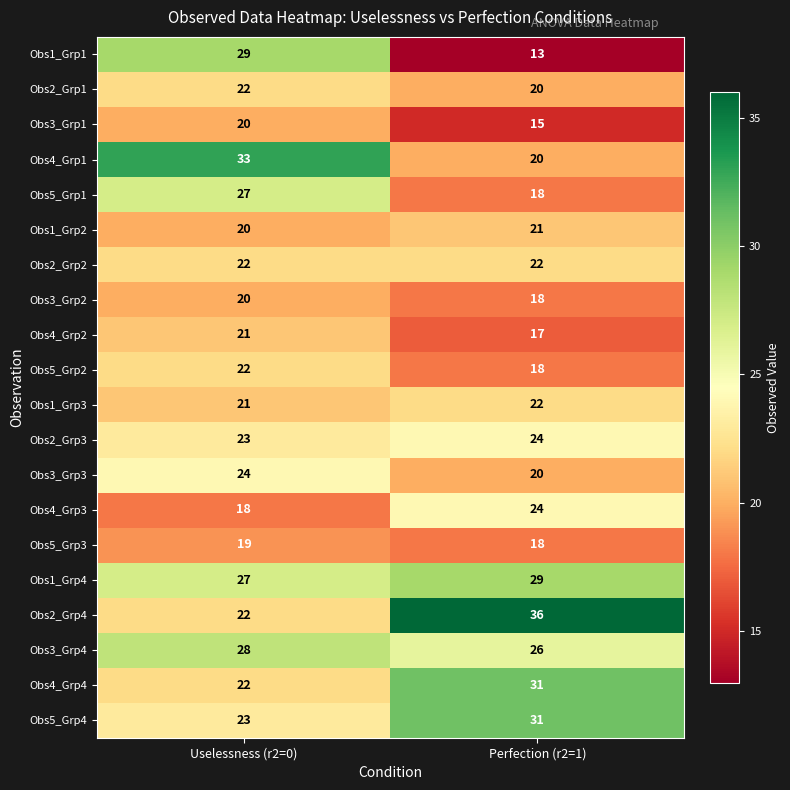

What is the minimum value shown in the chart?

13